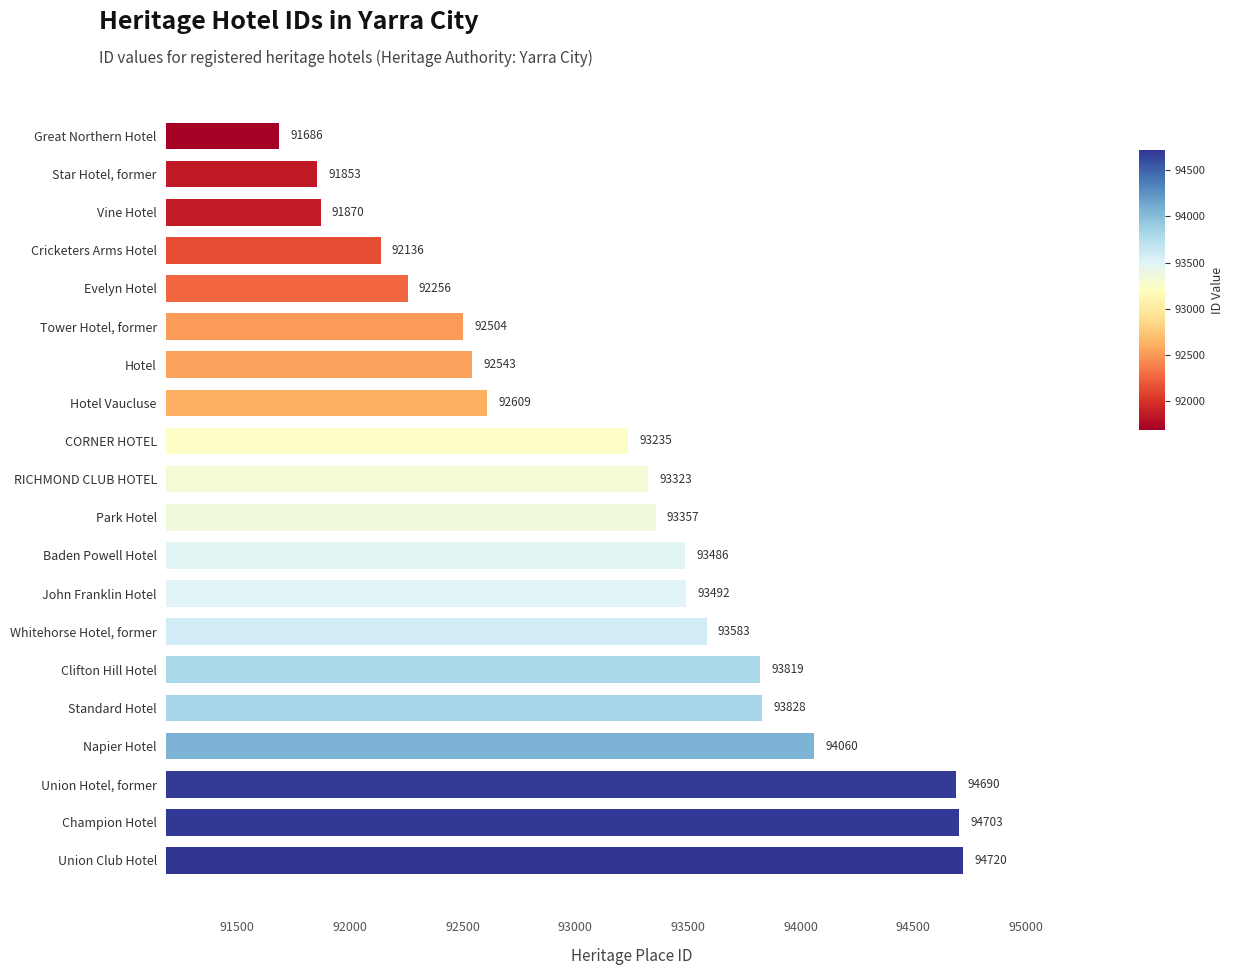

List the labels in order of value, largest first.

Union Club Hotel, Champion Hotel, Union Hotel, former, Napier Hotel, Standard Hotel, Clifton Hill Hotel, Whitehorse Hotel, former, John Franklin Hotel, Baden Powell Hotel, Park Hotel, RICHMOND CLUB HOTEL, CORNER HOTEL, Hotel Vaucluse, Hotel, Tower Hotel, former, Evelyn Hotel, Cricketers Arms Hotel, Vine Hotel, Star Hotel, former, Great Northern Hotel